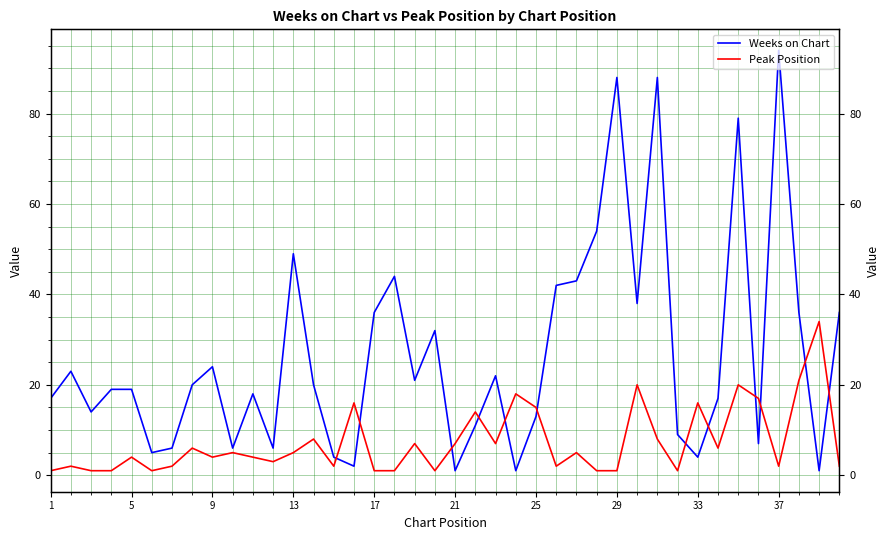

What is the average value of the Peak Position series?

7